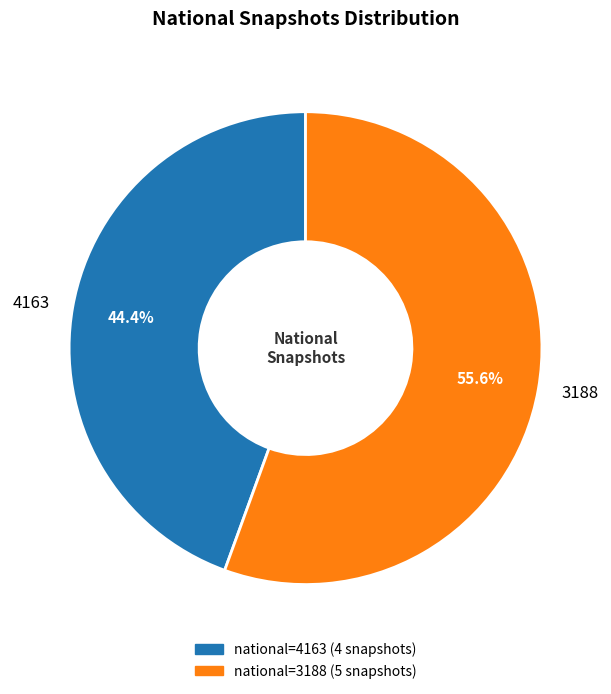

Does 4163 represent more than half of the total?

No